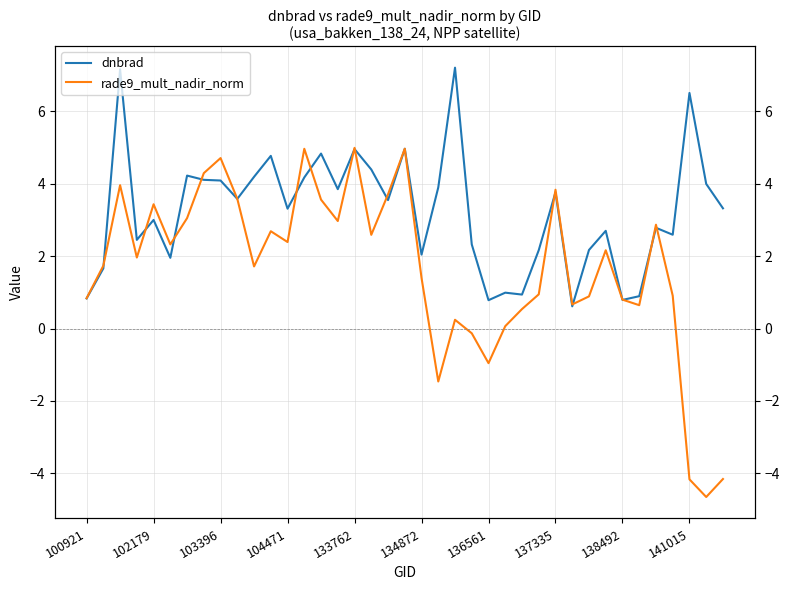

What are all the series names shown in the legend?

dnbrad, rade9_mult_nadir_norm